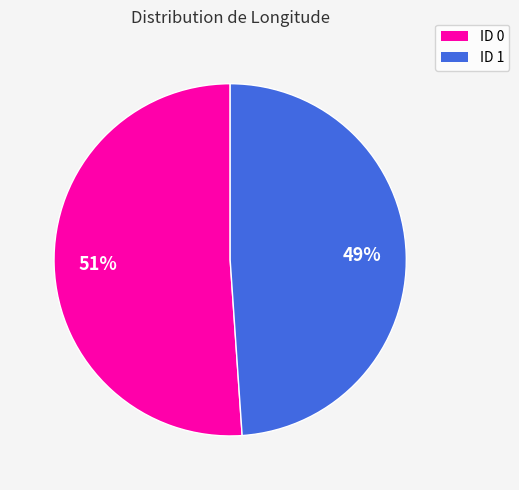

What is the smallest slice in the pie chart?

ID 1